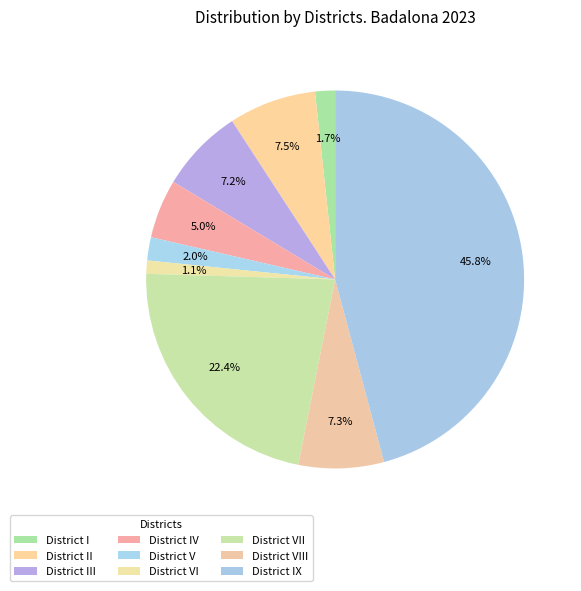

How many segments does this pie chart have?

9